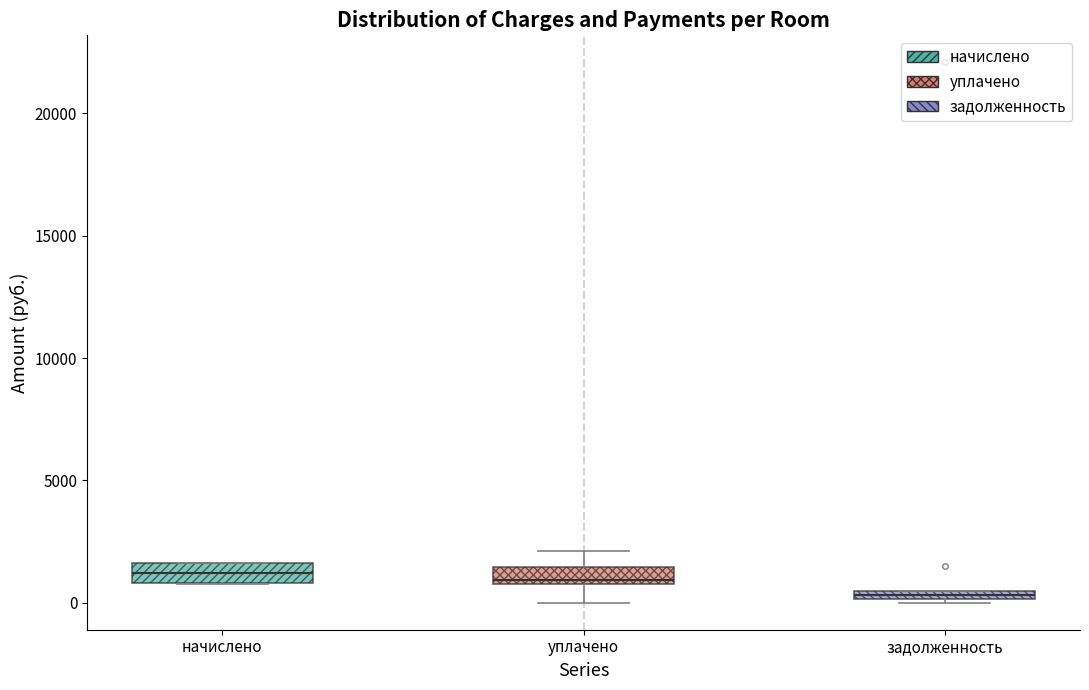

Where is the upper edge of the box for задолженность on the y-axis? The values are not printed on the chart, so give them approximately, as read against the axis.

500